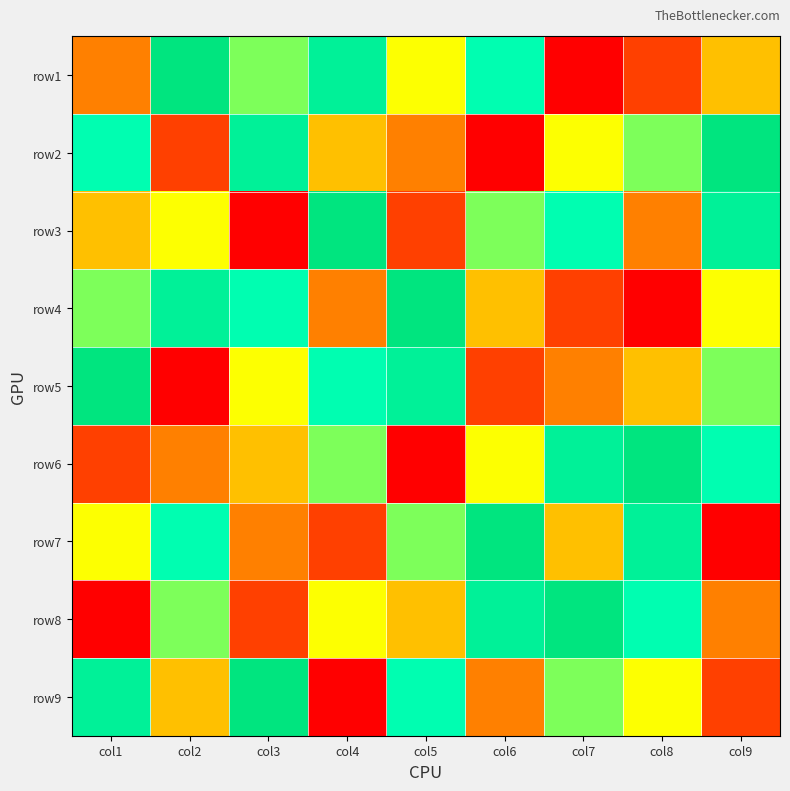

How many categories are shown in the chart?

9